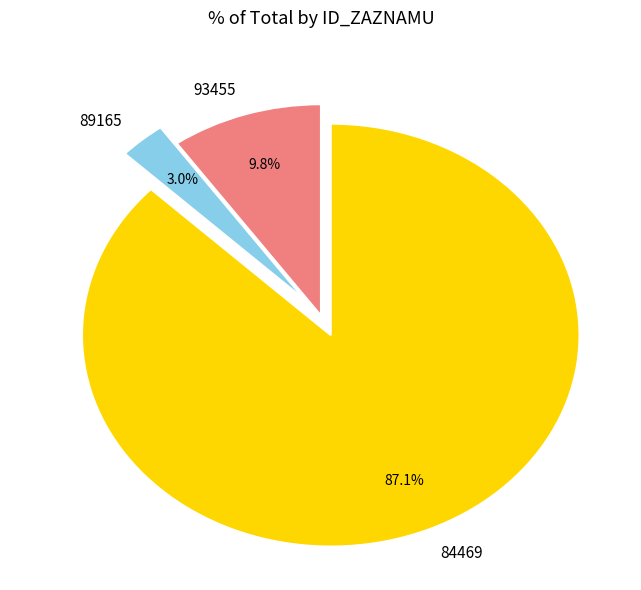

Which has a higher value, 93455 or 84469?

84469